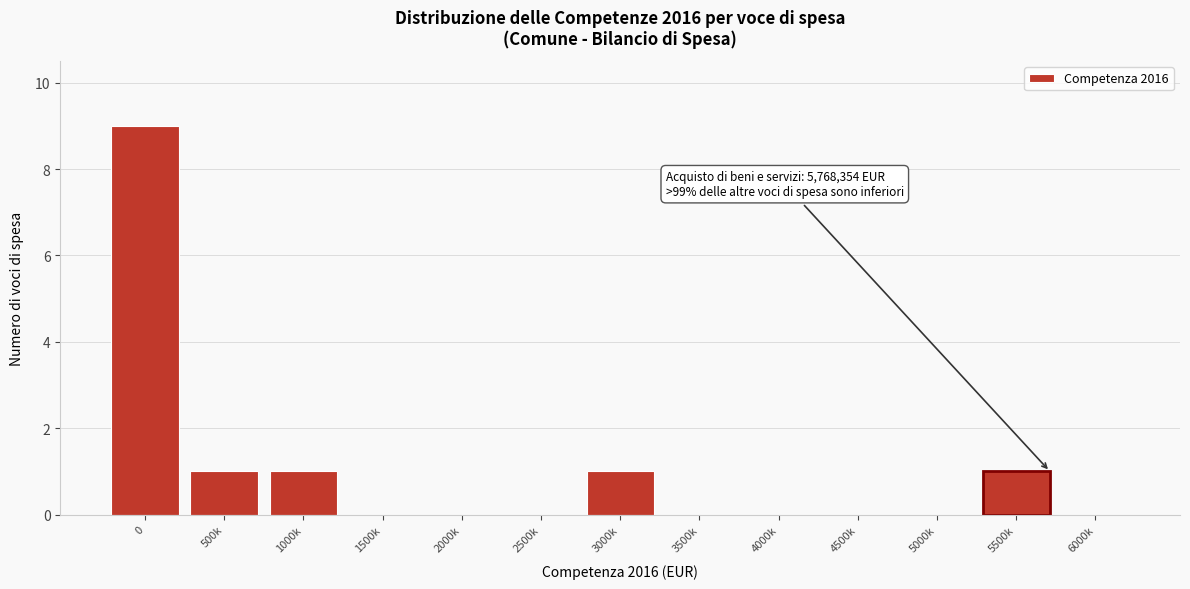

Reading left to right, what are all the values shown in this chart?

0=9	500k=1	1000k=1	1500k=0	2000k=0	2500k=0	3000k=1	3500k=0	4000k=0	4500k=0	5000k=0	5500k=1	6000k=0